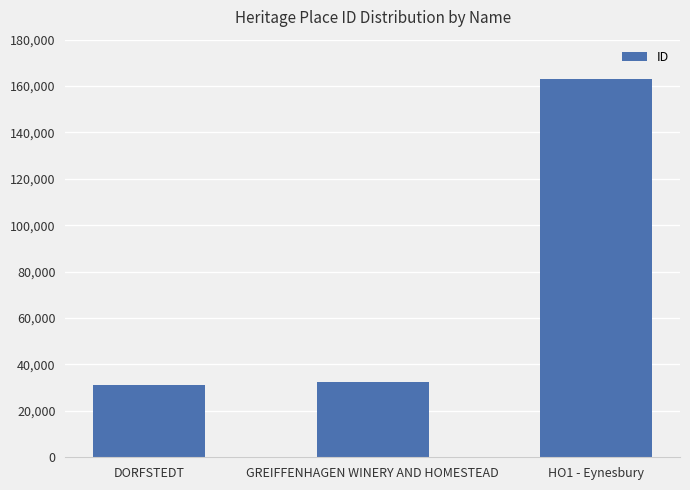

Where is the data nearest to the value 96931?

GREIFFENHAGEN WINERY AND HOMESTEAD